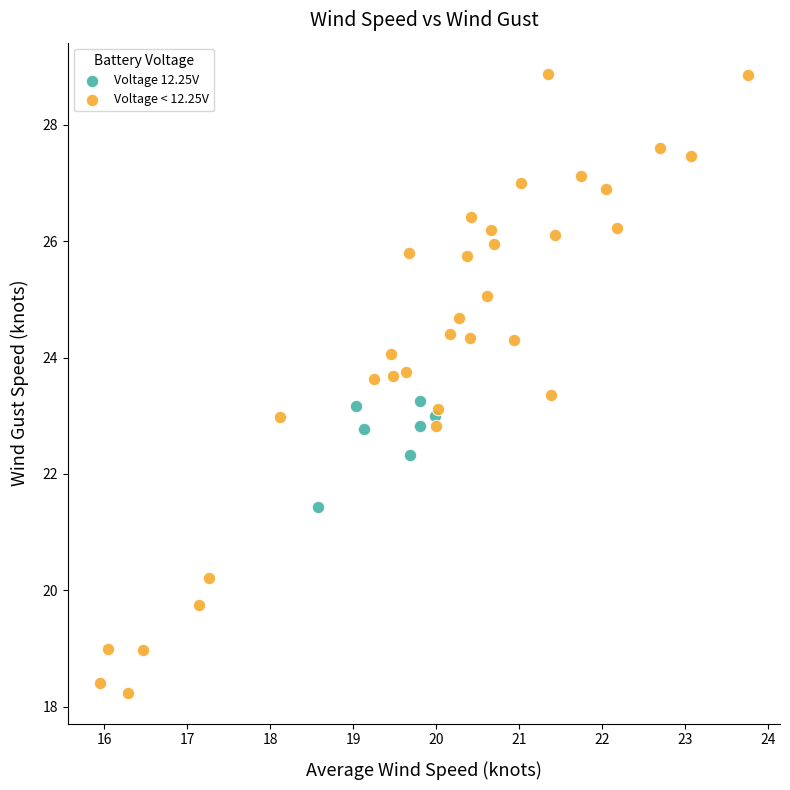

What are all the series names shown in the legend?

Voltage 12.25V, Voltage < 12.25V